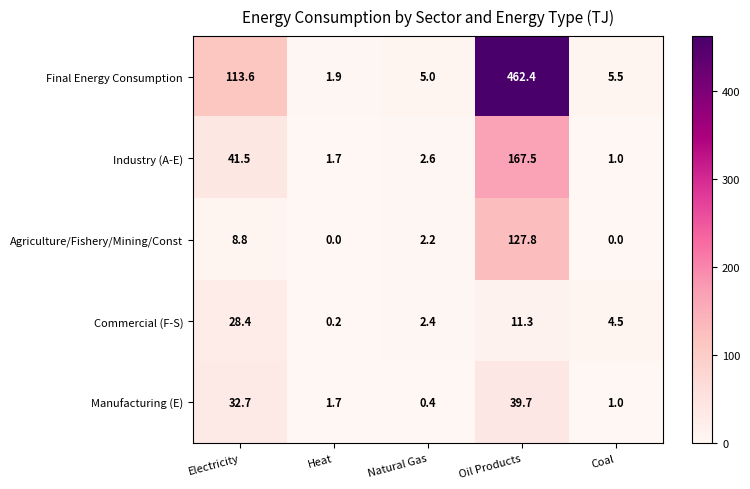

Rank the categories by Commercial (F-S) value from lowest to highest.

Heat, Natural Gas, Coal, Oil Products, Electricity